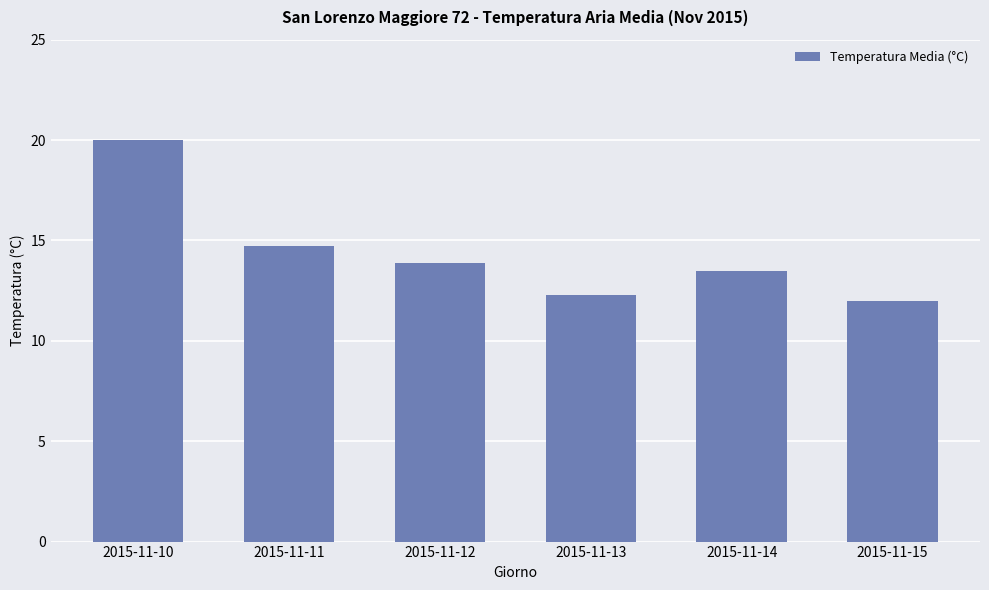

At which label does the data first exceed 13?

2015-11-10